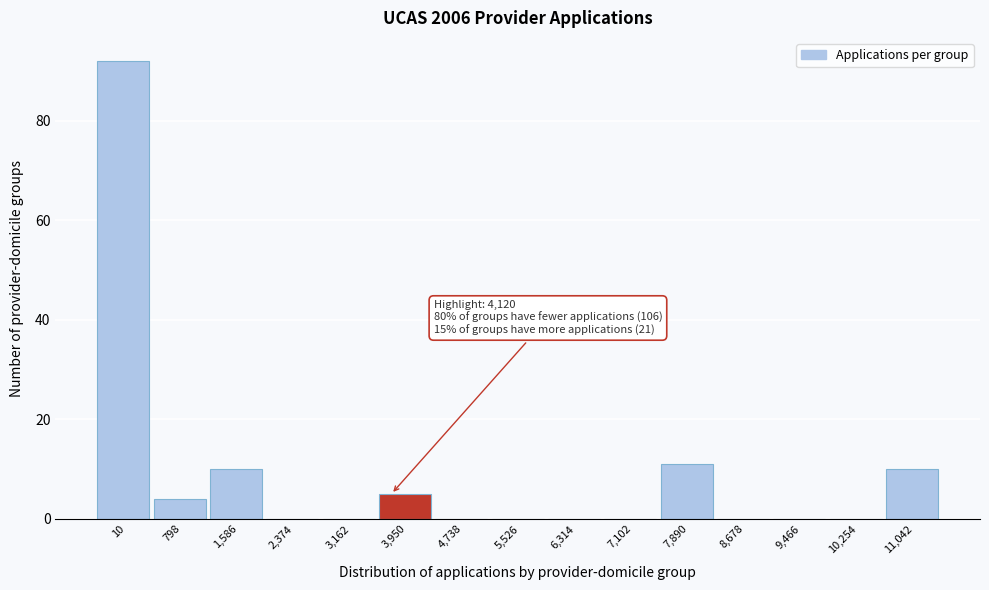

Reading left to right, list all the values displayed in this chart.

10=92	798=4	1,586=10	2,374=0	3,162=0	3,950=5	4,738=0	5,526=0	6,314=0	7,102=0	7,890=11	8,678=0	9,466=0	10,254=0	11,042=10